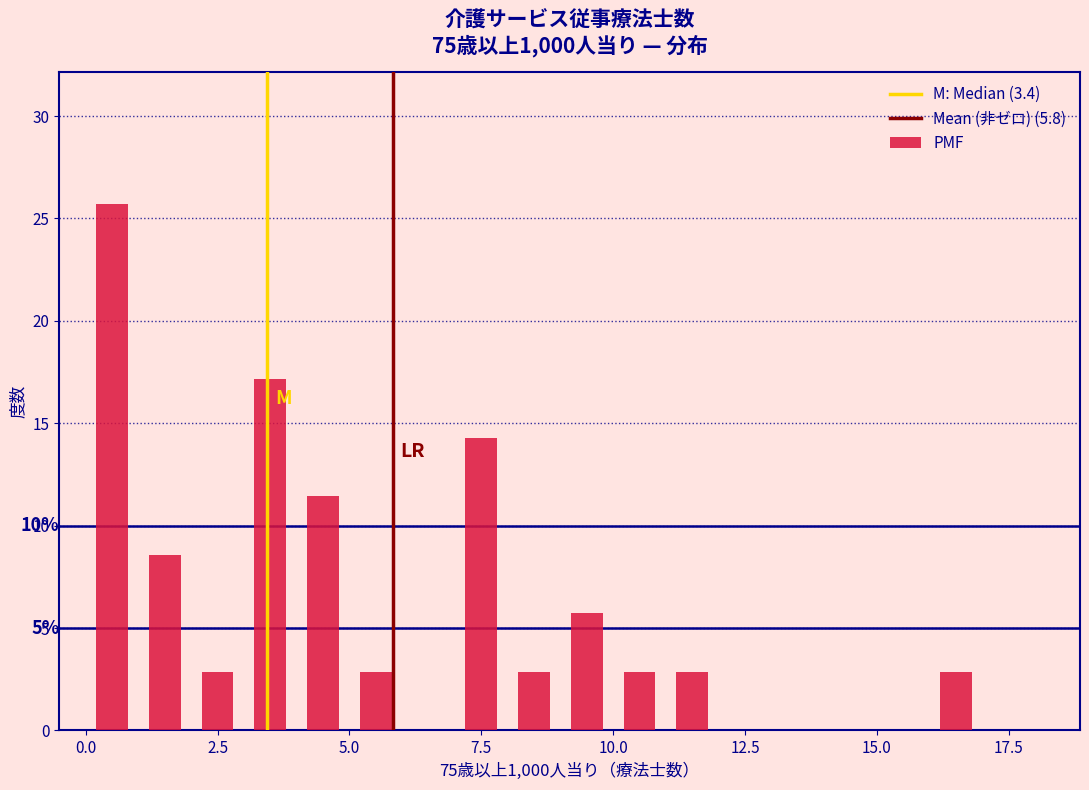

Around what value on the x-axis is the tallest bar? Give the approximate position of its centre, as read against the axis.

0.5